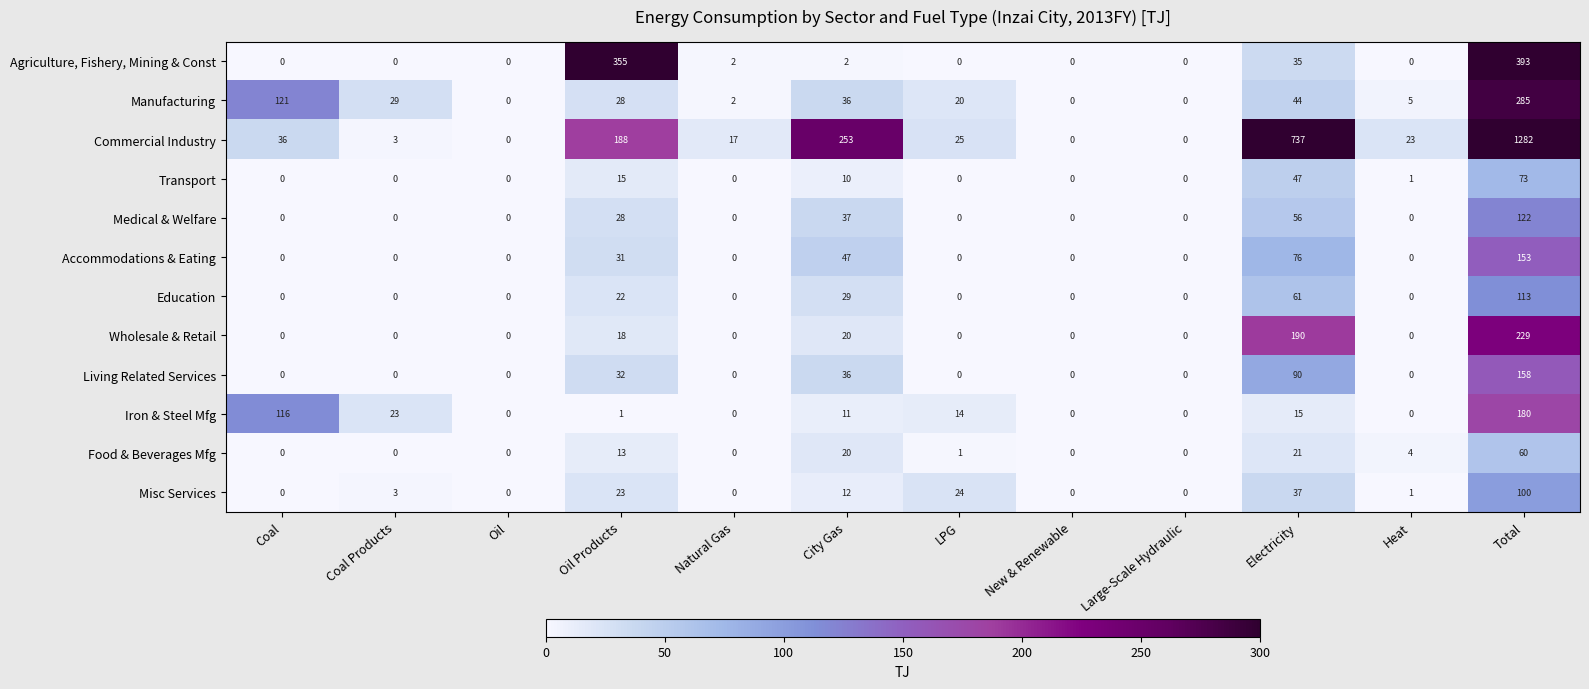

How many distinct data groups are displayed?

12